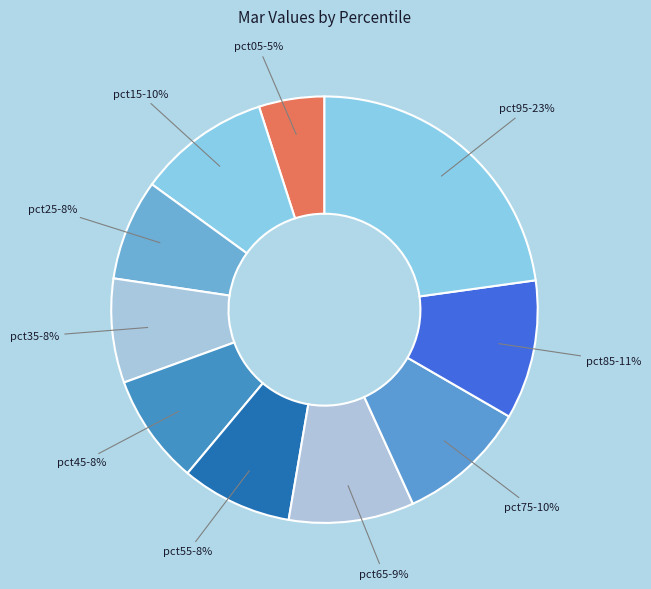

Is there any slice that represents more than half of the pie?

No